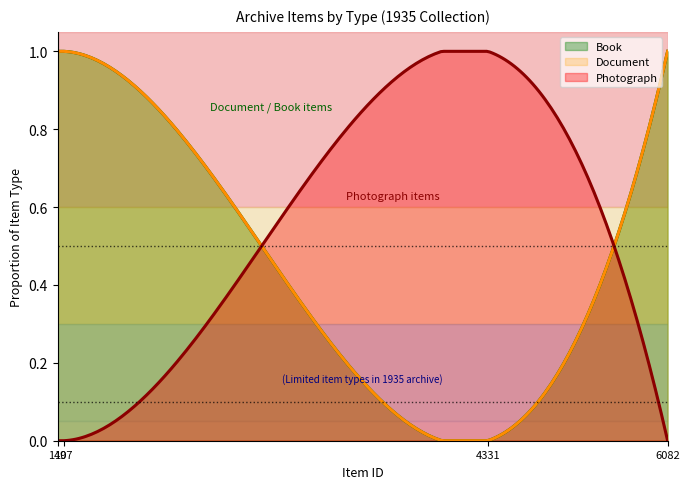

Which series changed the most between 140 and 6082?

Document